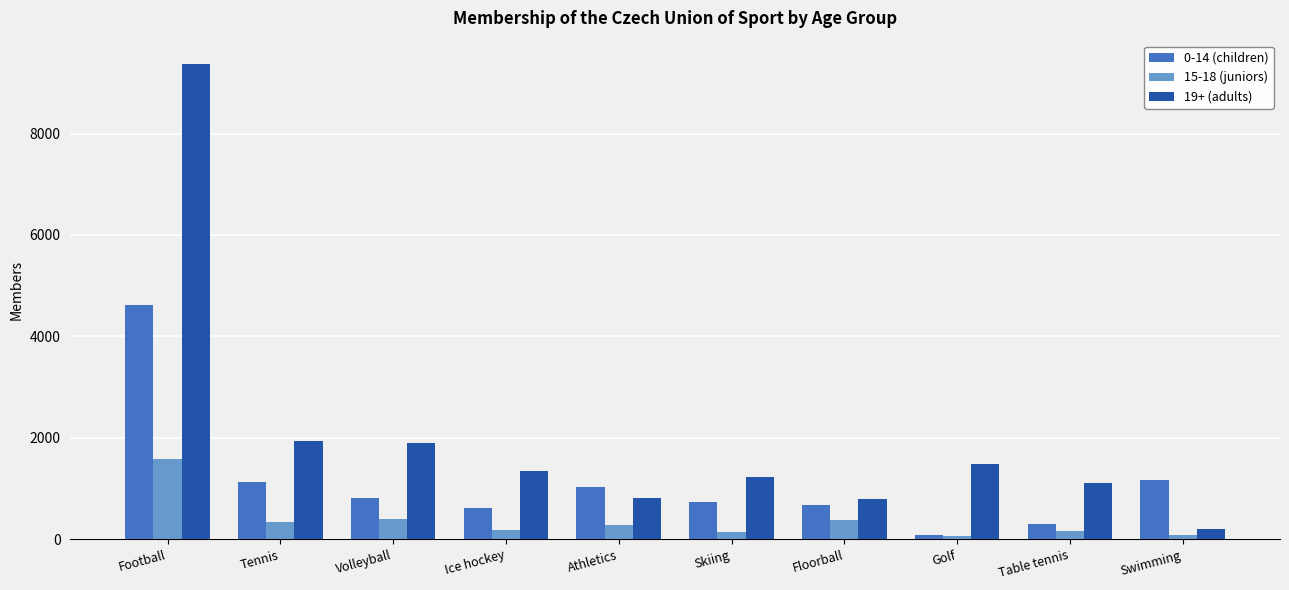

How many data points does each series have?

10